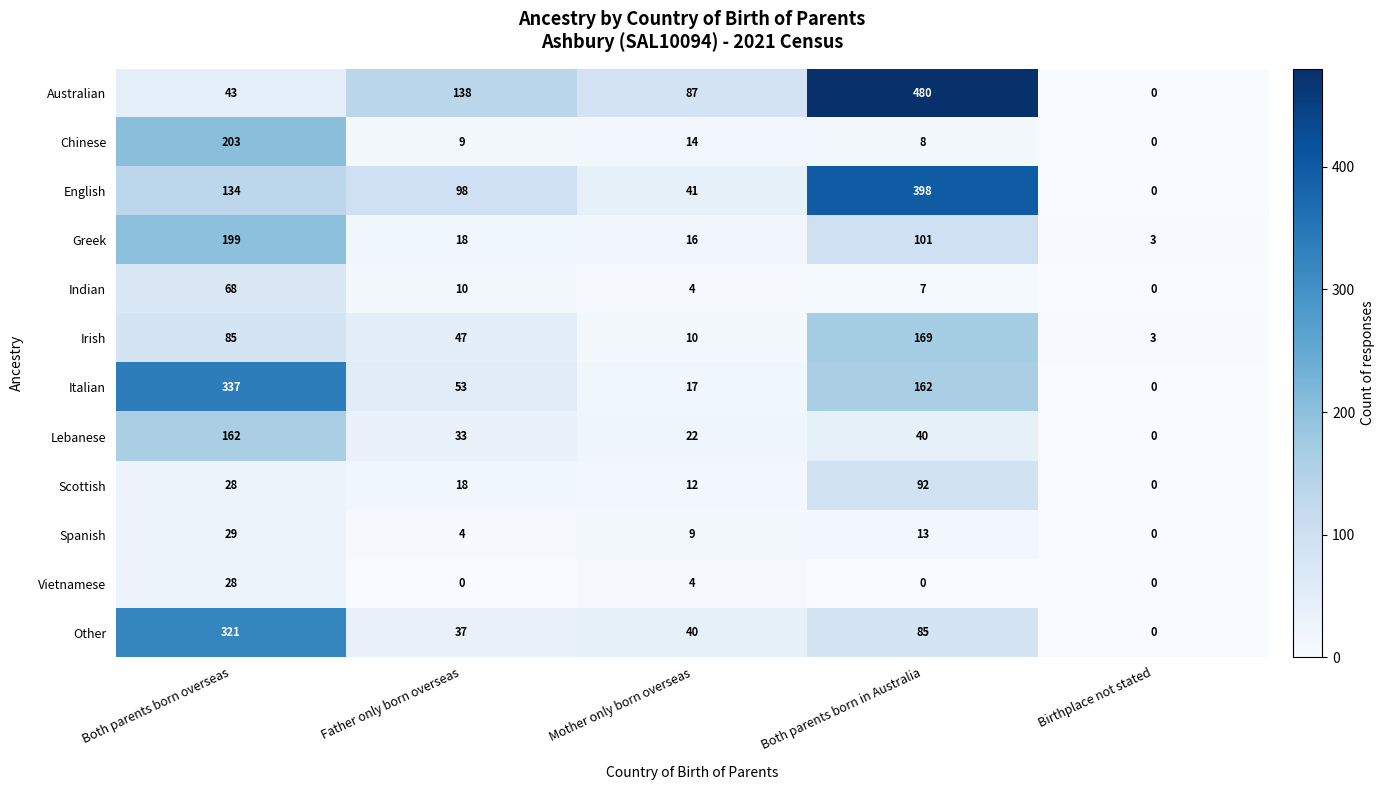

What is the difference between the maximum and minimum values in the English series?

398